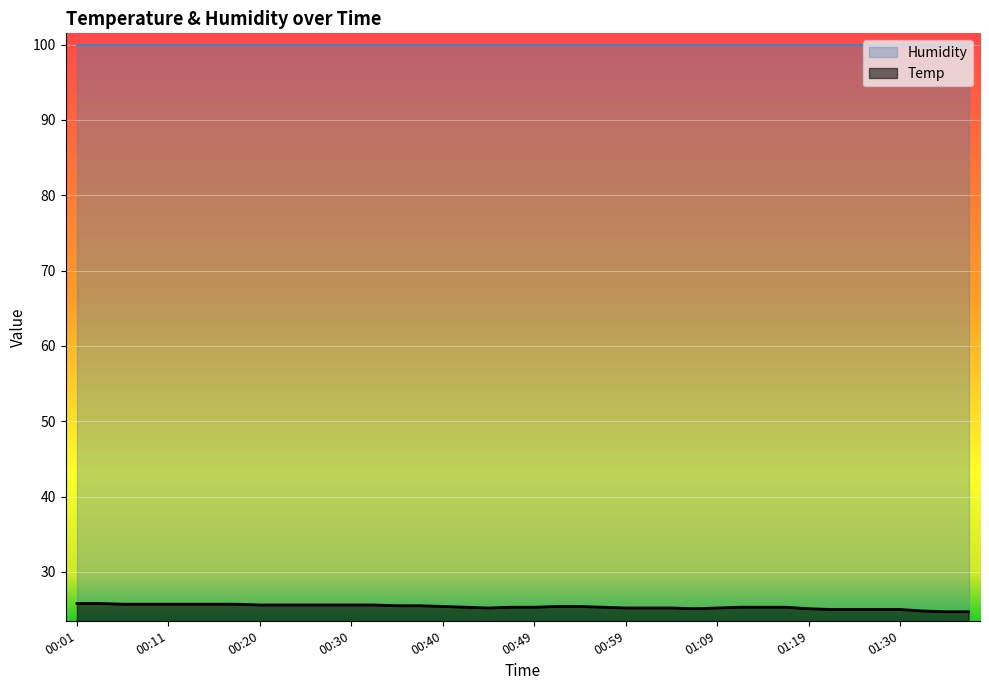

What is the label of the 24th point from the right?

00:40